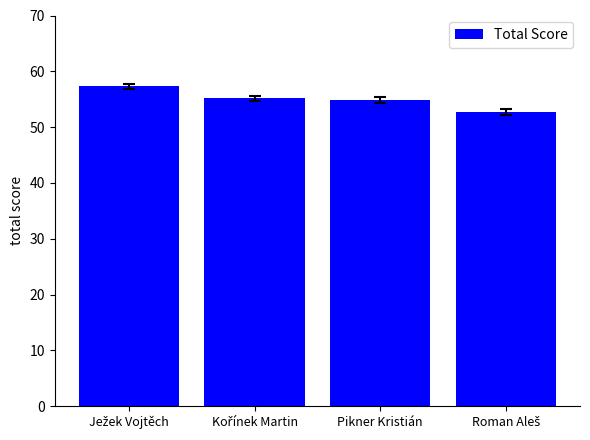

What is the greatest value displayed?

57.3